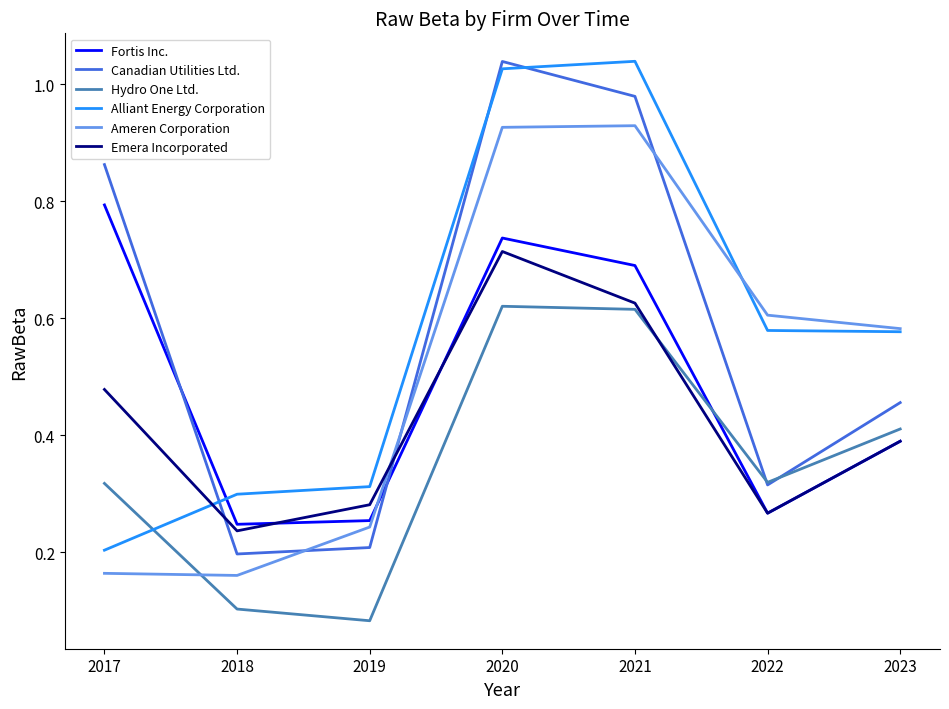

Which category has the highest value in the Alliant Energy Corporation series?

2021